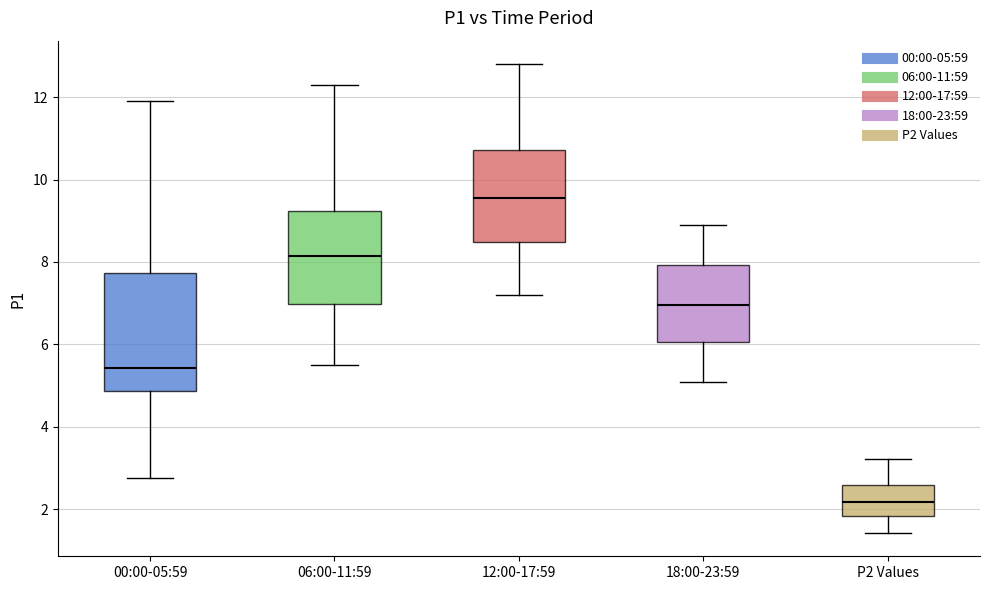

Reading left to right, read every box against the y-axis: the position of its median line, the range the box covers, and the ends of its whiskers. The values are not printed on the chart, so give them approximately, as read against the axis.

00:00-05:59: median 5.4, box 4.8 to 7.8, whiskers 2.8 to 12.0
06:00-11:59: median 8.2, box 7.0 to 9.2, whiskers 5.6 to 12.4
12:00-17:59: median 9.6, box 8.4 to 10.8, whiskers 7.2 to 12.8
18:00-23:59: median 7.0, box 6.0 to 8.0, whiskers 5.2 to 9.0
P2 Values: median 2.2, box 1.8 to 2.6, whiskers 1.4 to 3.2